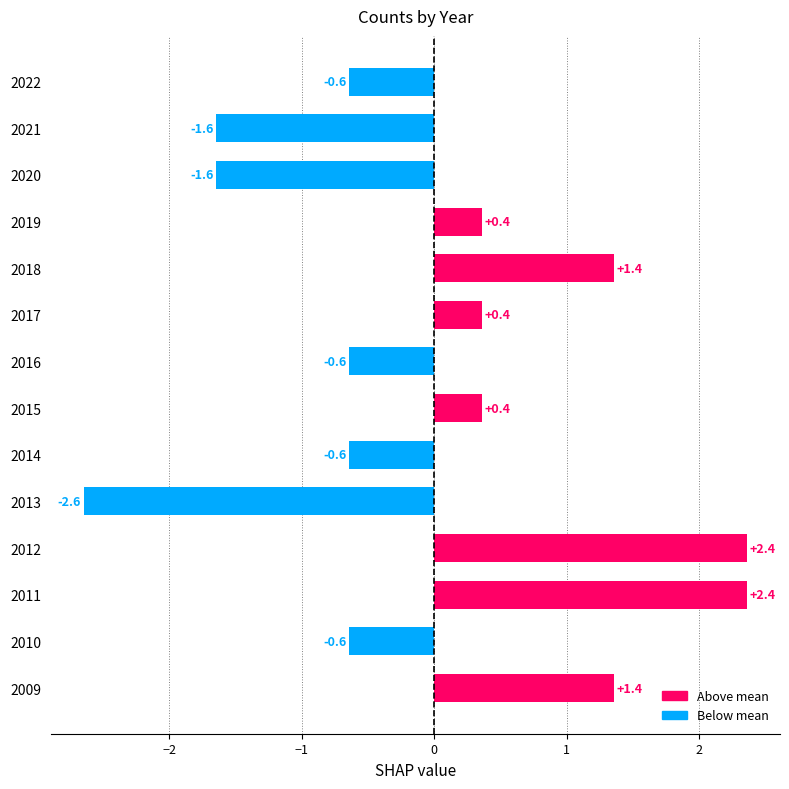

The chart shows a value of 0.5 at 2018. True or false?

False